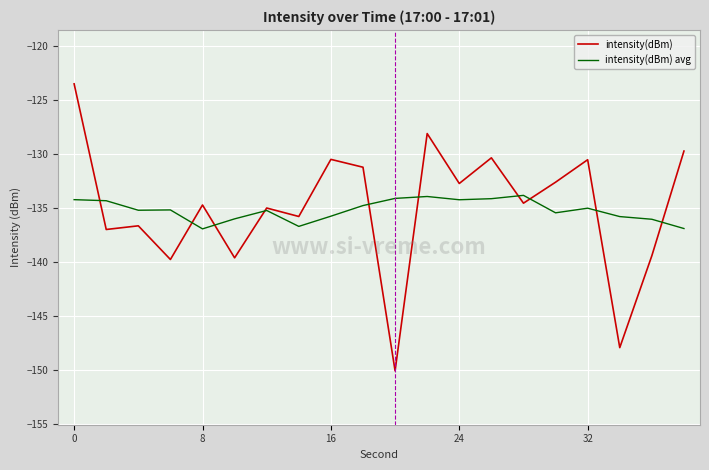

What is the average value of the intensity(dBm) series?

-135.0